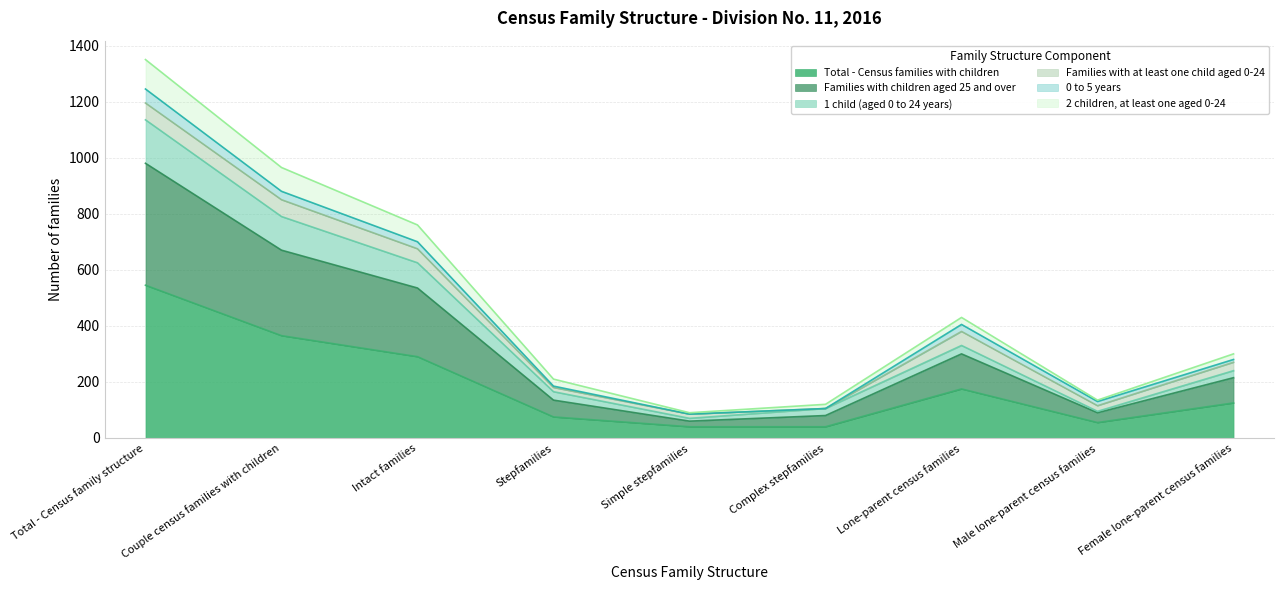

What is the minimum value for Total - Census families with children?

40